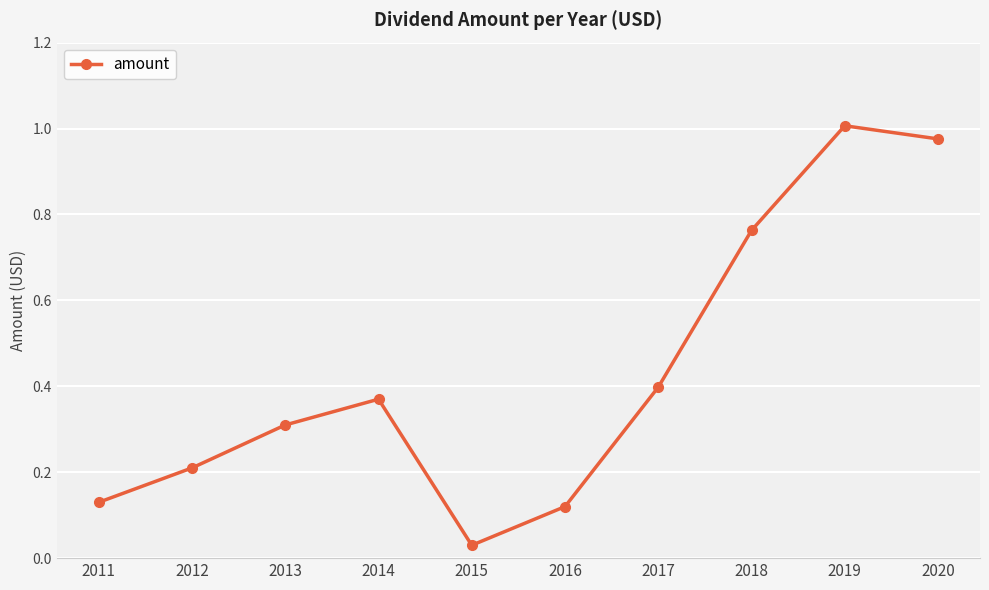

How many series are shown in this chart?

1